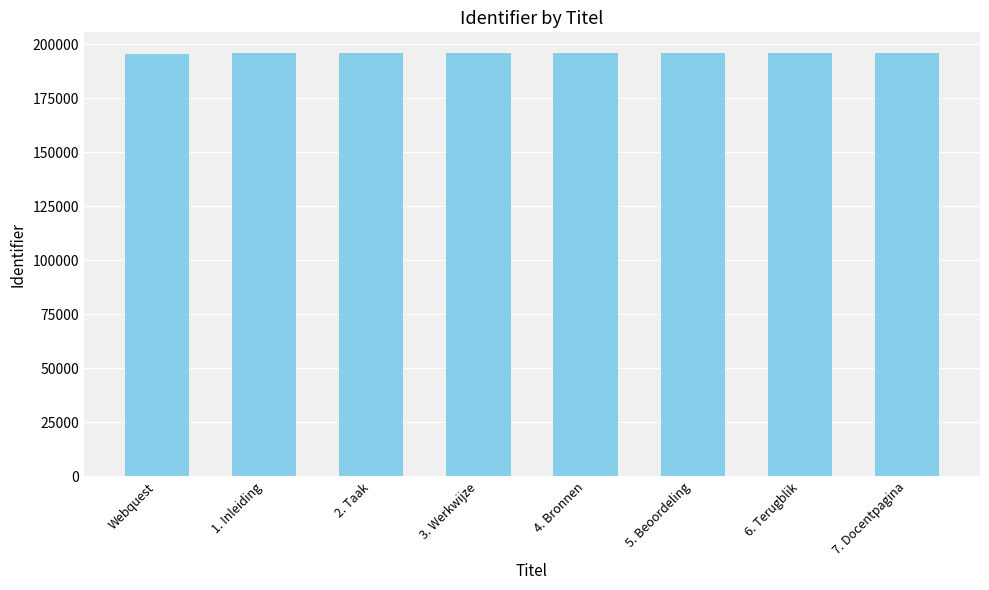

Count the values in the range 195729 to 195733.

5